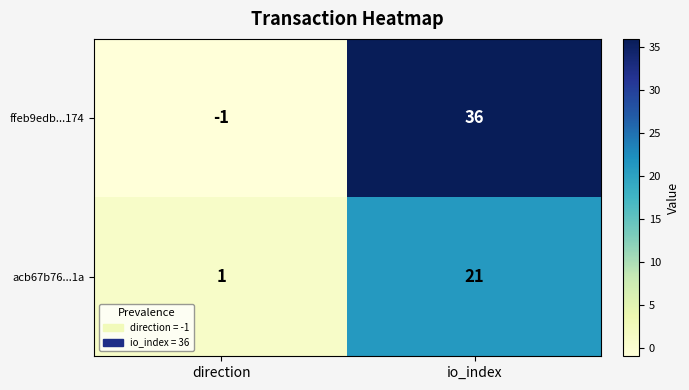

What is the greatest value displayed?

36